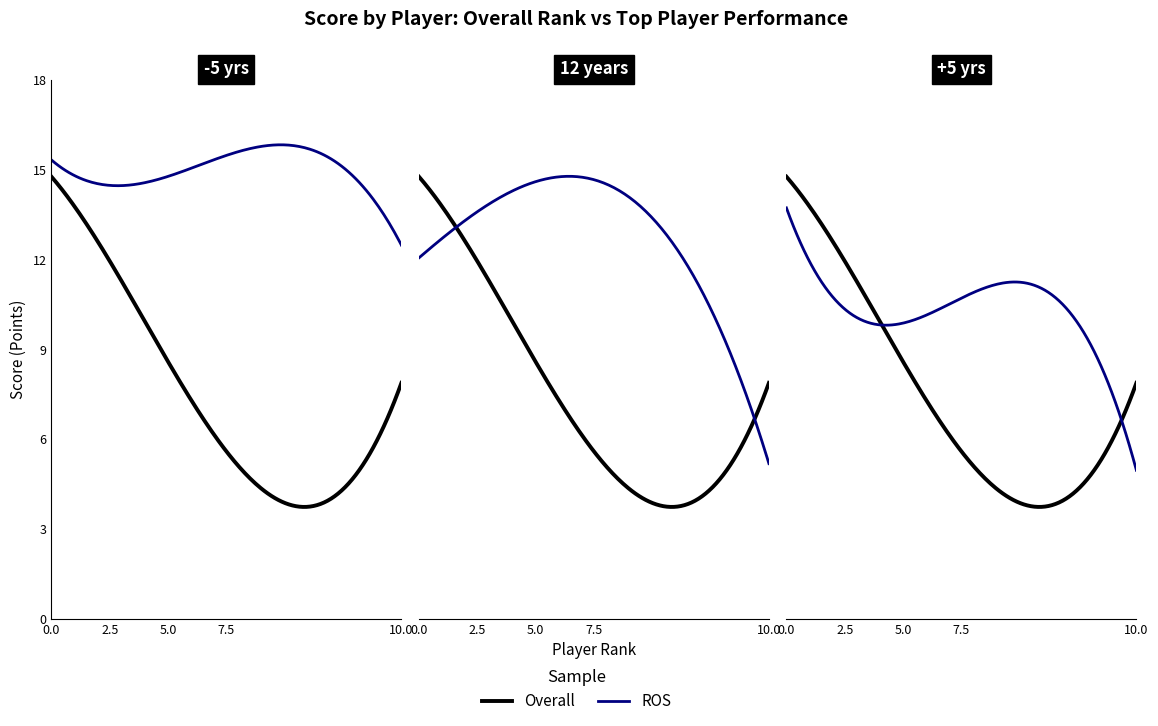

Is it true that the value at x is -8?

False